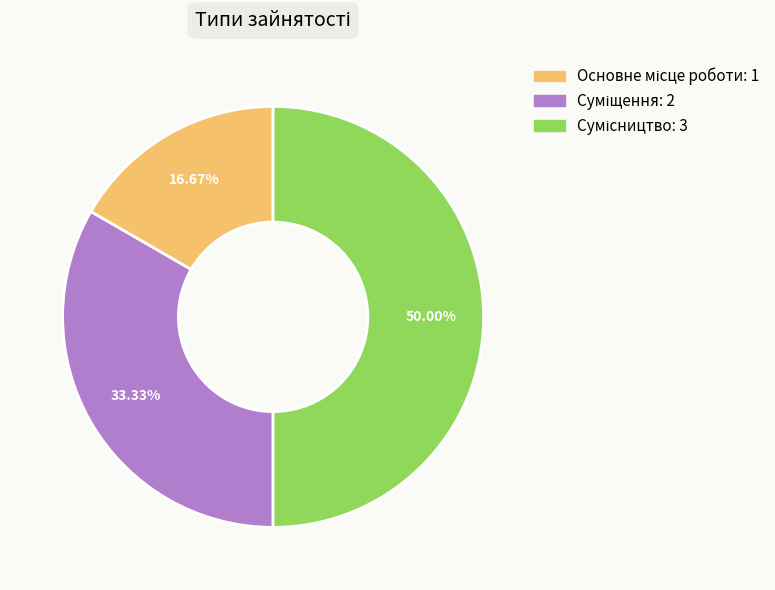

What percentage is the Основне місце роботи slice, to the nearest percent?

17%